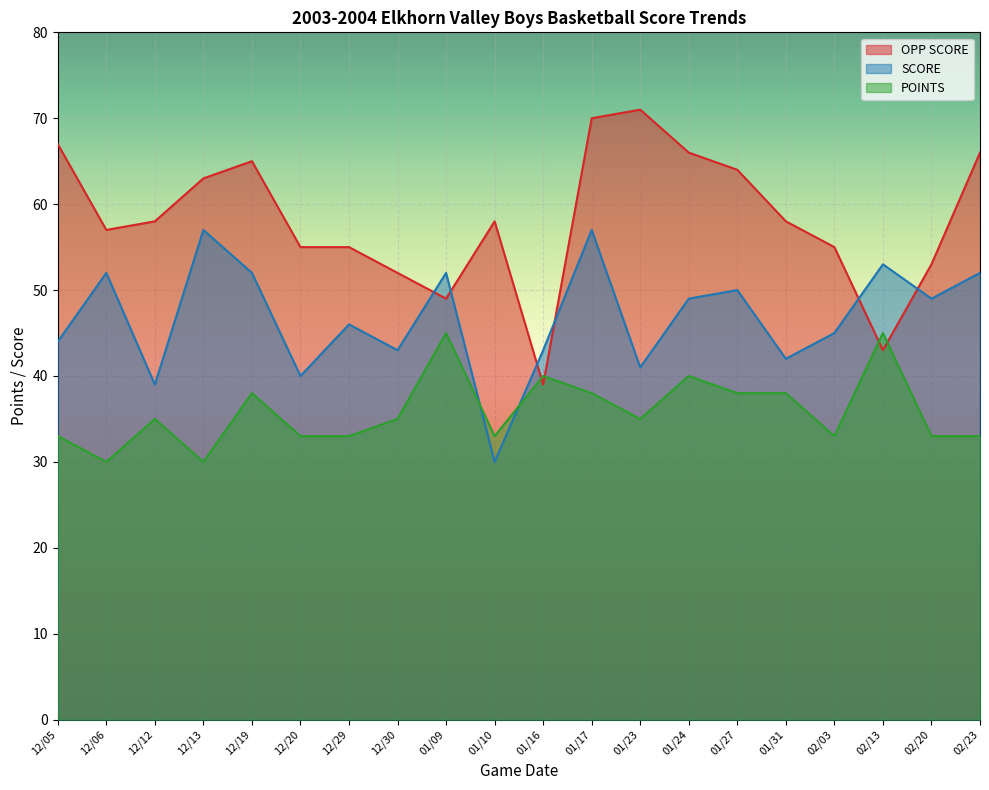

The value of OPP SCORE at 01/24 is 66. True or false?

True